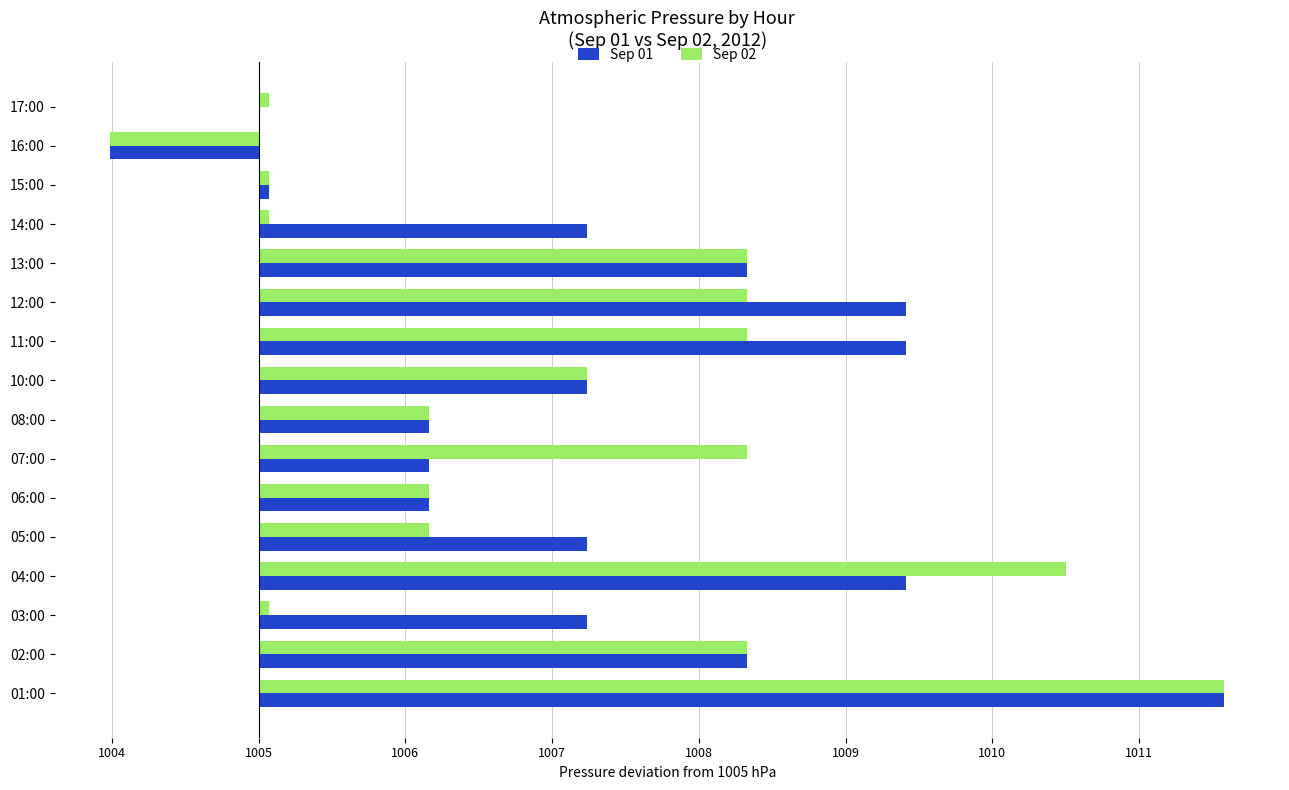

What are all the series names shown in the legend?

Sep 01, Sep 02